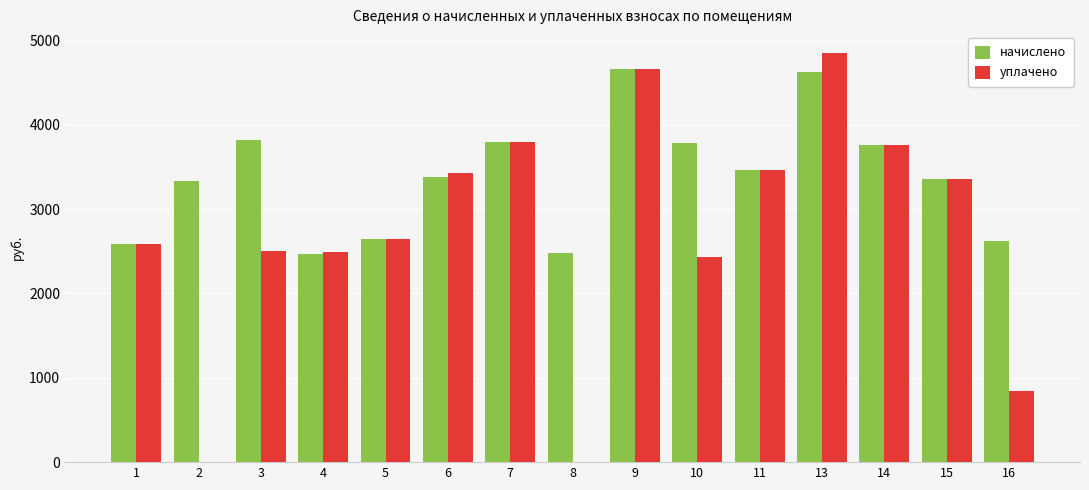

What is the highest value of the уплачено series?

4857.1